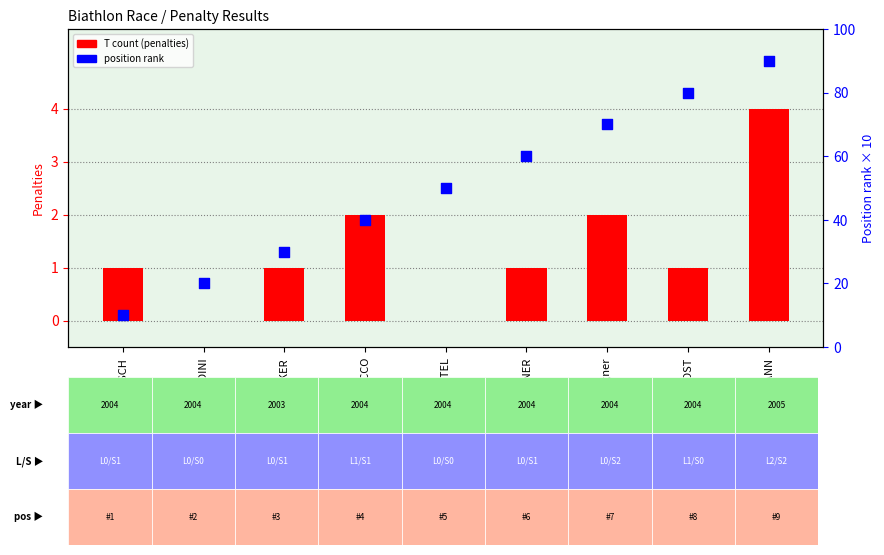

At which category is the sum across all series the highest?

KAUFMANN